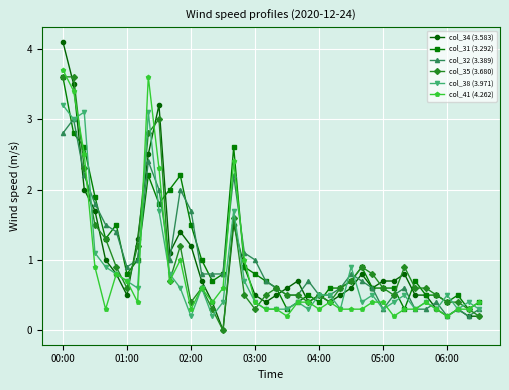

What is the greatest value displayed?

4.1